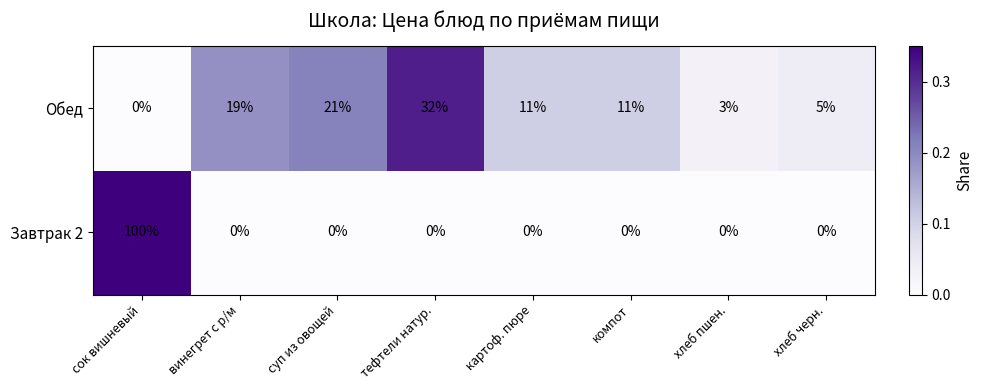

At how many categories does at least one series exceed 0?

8